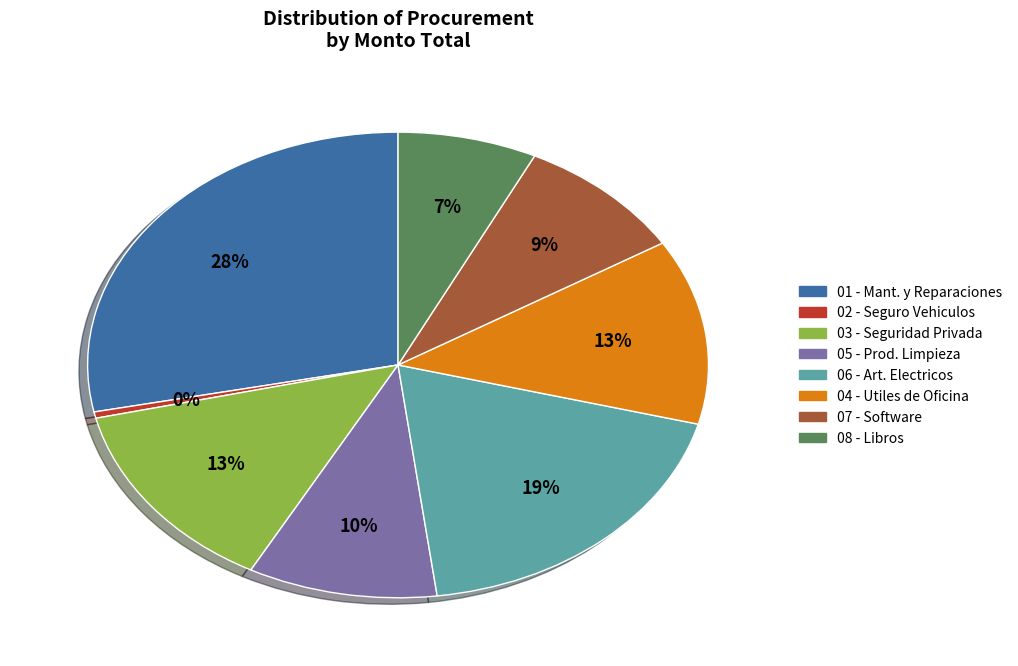

Is there any slice that represents more than half of the pie?

No